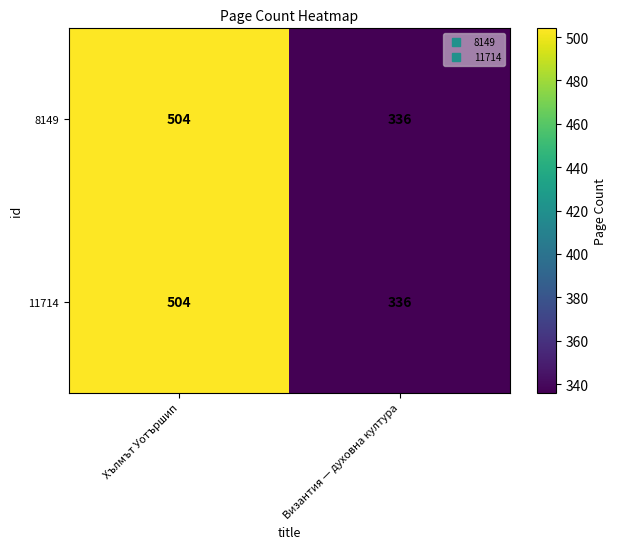

Reading left to right, transcribe all the data shown in this chart.

8149: 504	336
11714: 504	336